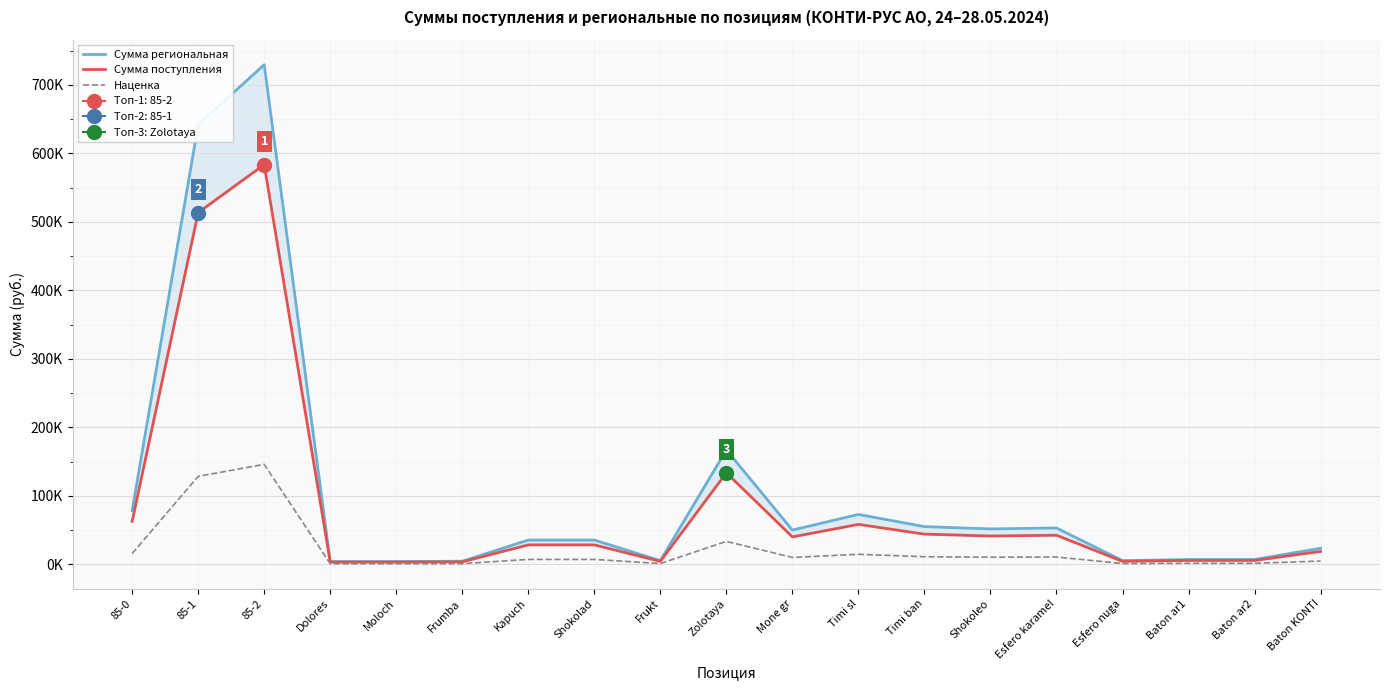

At which label is Сумма поступления closest to 293409?

Zolotaya